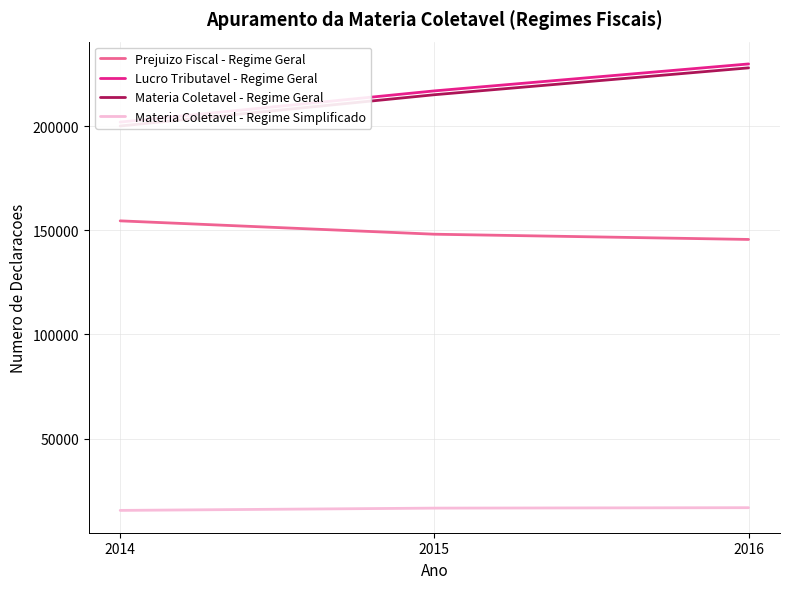

Rank the series at 2015 from highest to lowest value.

Lucro Tributavel - Regime Geral, Materia Coletavel - Regime Geral, Prejuizo Fiscal - Regime Geral, Materia Coletavel - Regime Simplificado